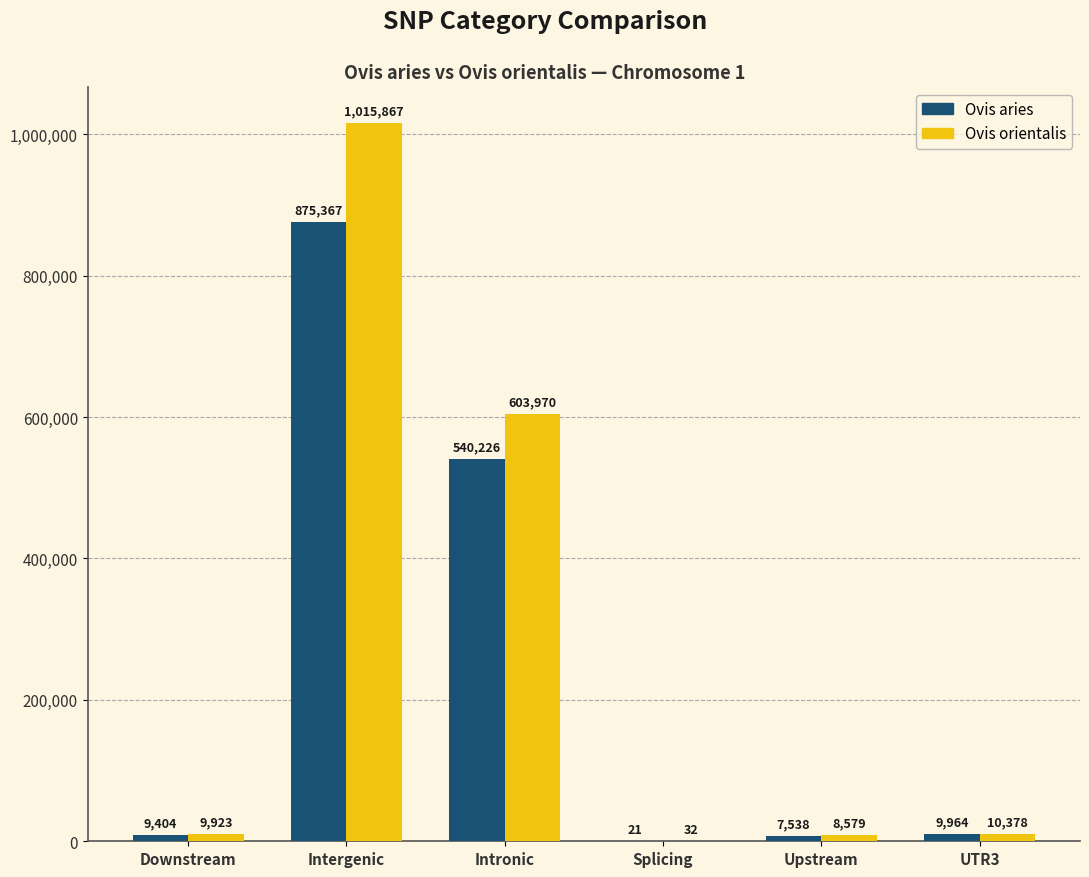

How many groups of bars are there?

6